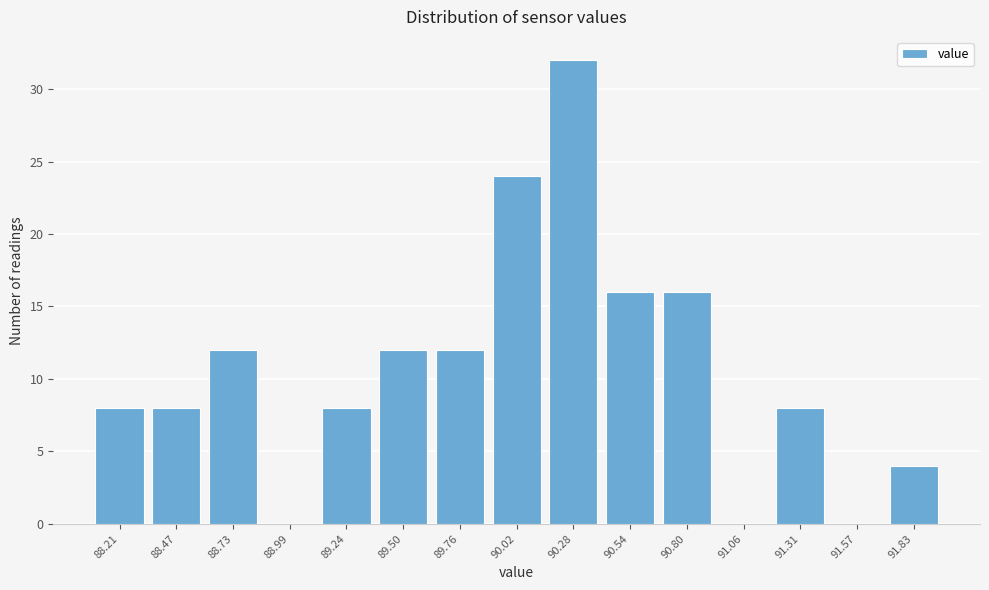

Reading right to left, list all the values displayed in this chart.

91.83=4	91.57=0	91.31=8	91.06=0	90.80=16	90.54=16	90.28=32	90.02=24	89.76=12	89.50=12	89.24=8	88.99=0	88.73=12	88.47=8	88.21=8